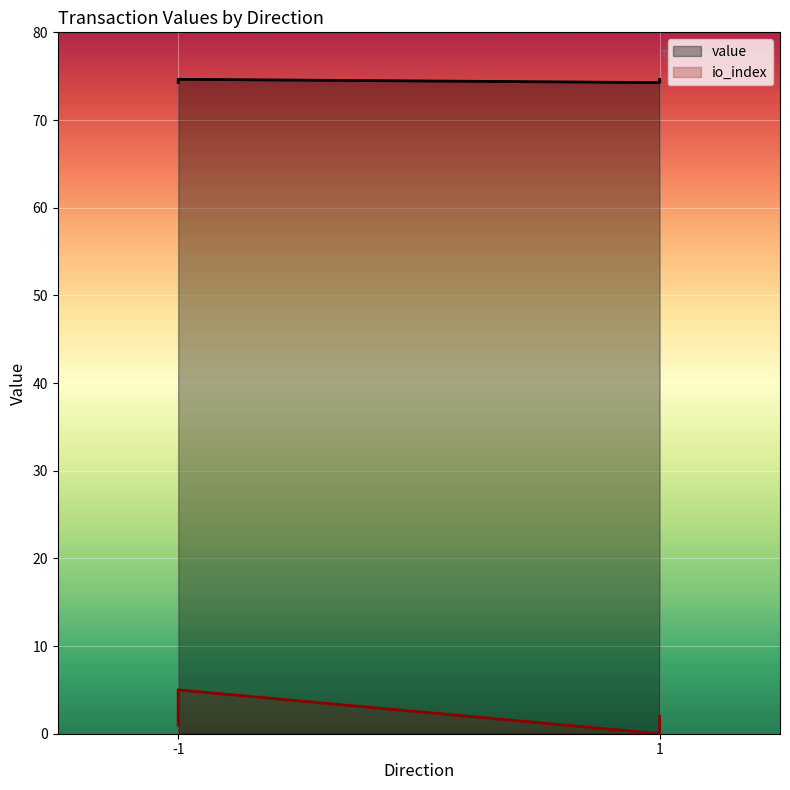

What is the value of the io_index point at the 1st from the left?

5.0